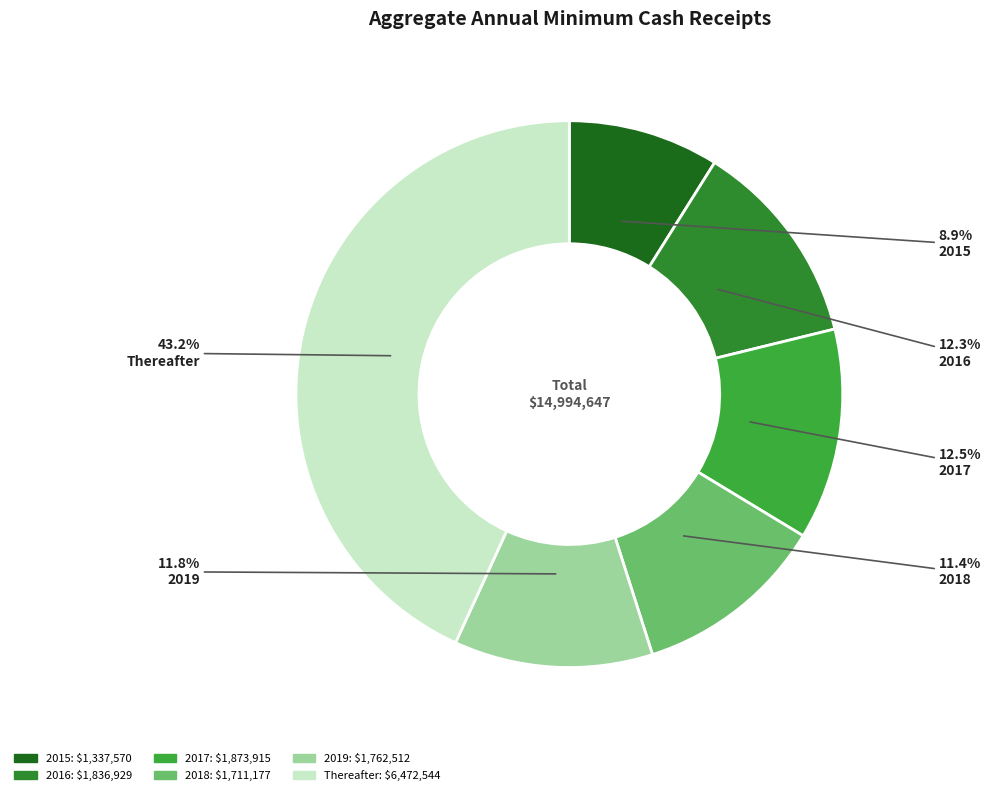

To the nearest percent, what is the combined percentage of Thereafter and 2019?

55%